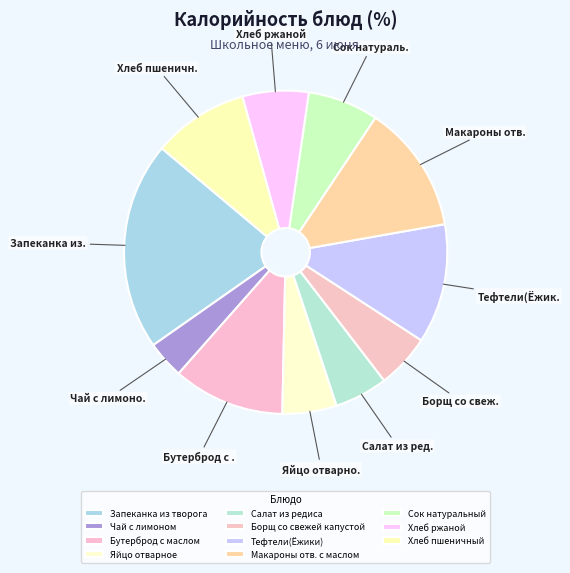

Which slice is the smallest?

Чай с лимоном